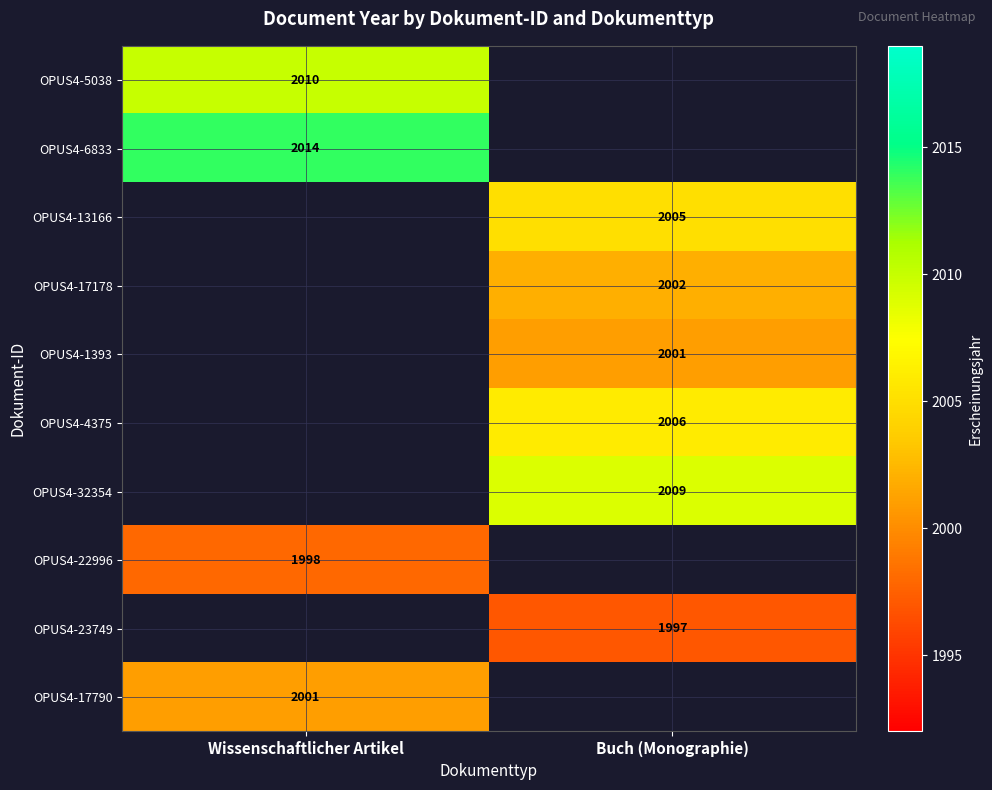

How many distinct data groups are displayed?

10